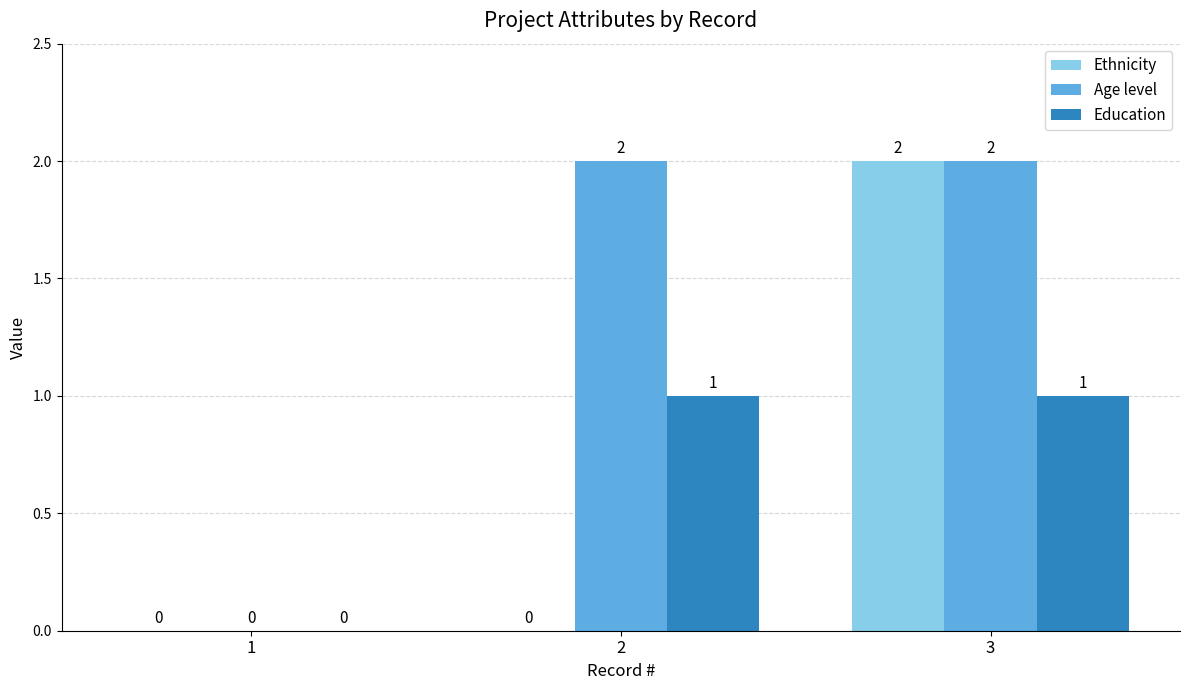

How many categories are shown in the chart?

3